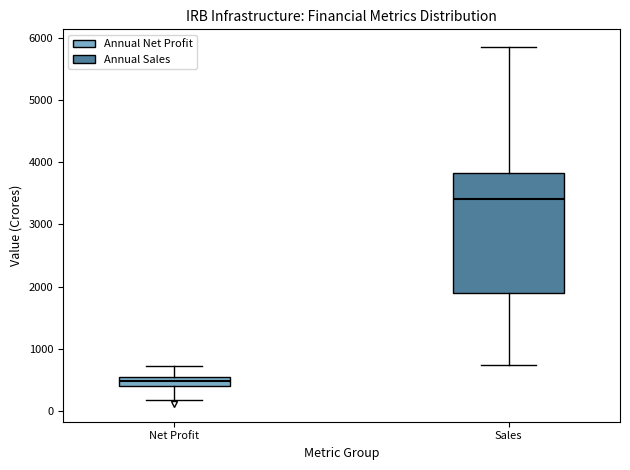

Where does the median line of the box for Sales sit on the y-axis? The values are not printed on the chart, so give them approximately, as read against the axis.

3400